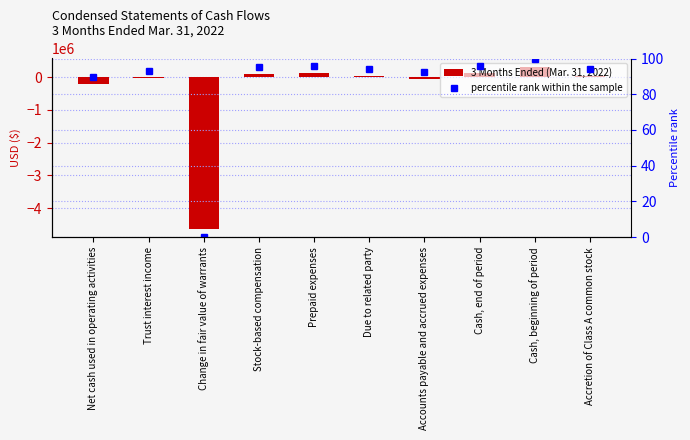

What is the spread (max minus min) of values at Stock-based compensation?

89154.6